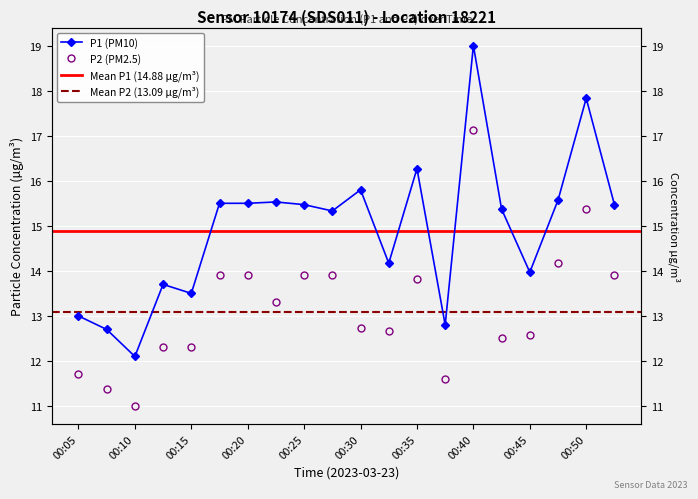

Which series has the widest spread of values?

P1